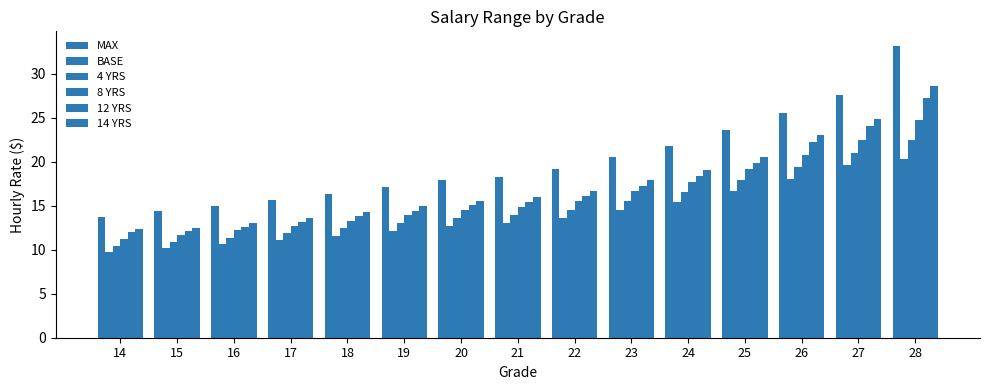

How many groups of bars are there?

15